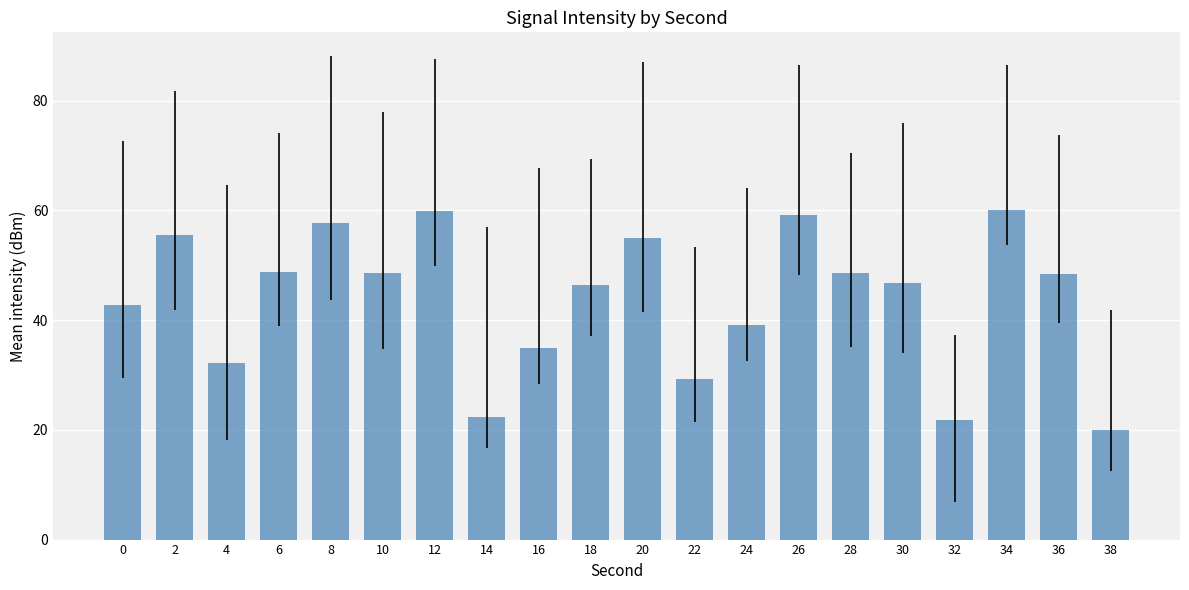

Approximately how many times larger is the value at 2 compared to 6?

1.1